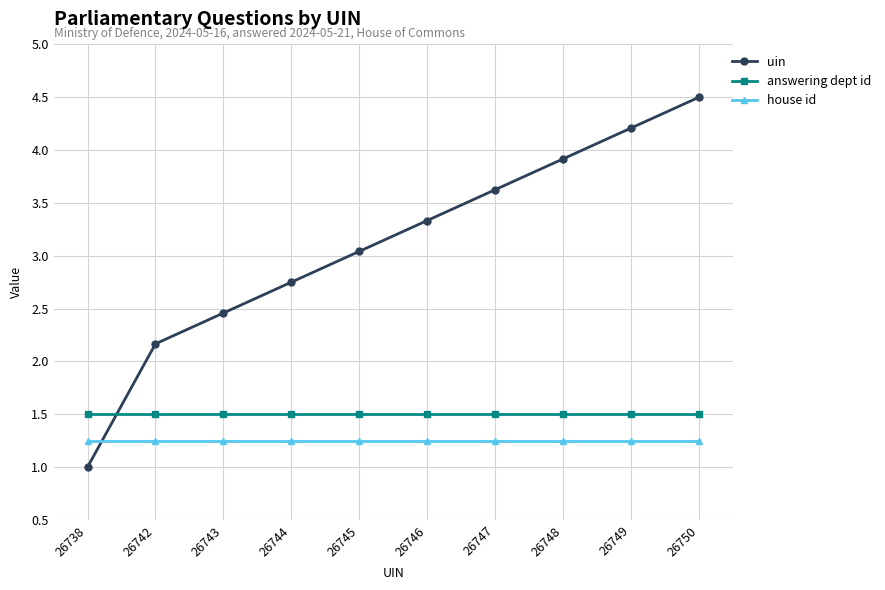

The uin series shows 3.6 at 26747. True or false?

True